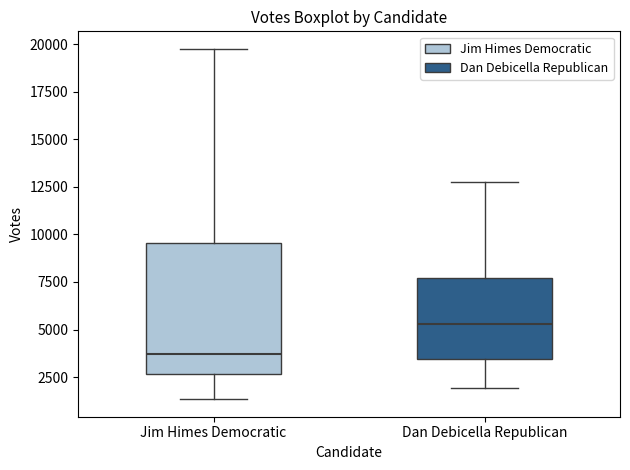

Reading left to right, read every box against the y-axis: the position of its median line, the range the box covers, and the ends of its whiskers. The values are not printed on the chart, so give them approximately, as read against the axis.

Jim Himes Democratic: median 3500, box 2500 to 9500, whiskers 1500 to 20000
Dan Debicella Republican: median 5500, box 3500 to 7500, whiskers 2000 to 13000